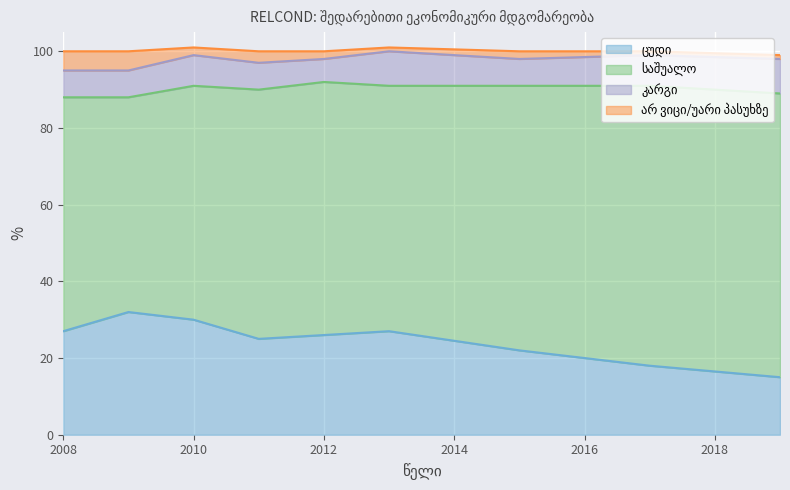

List the labels in order of ცუდი value, largest first.

2009, 2010, 2008, 2013, 2012, 2011, 2015, 2017, 2019